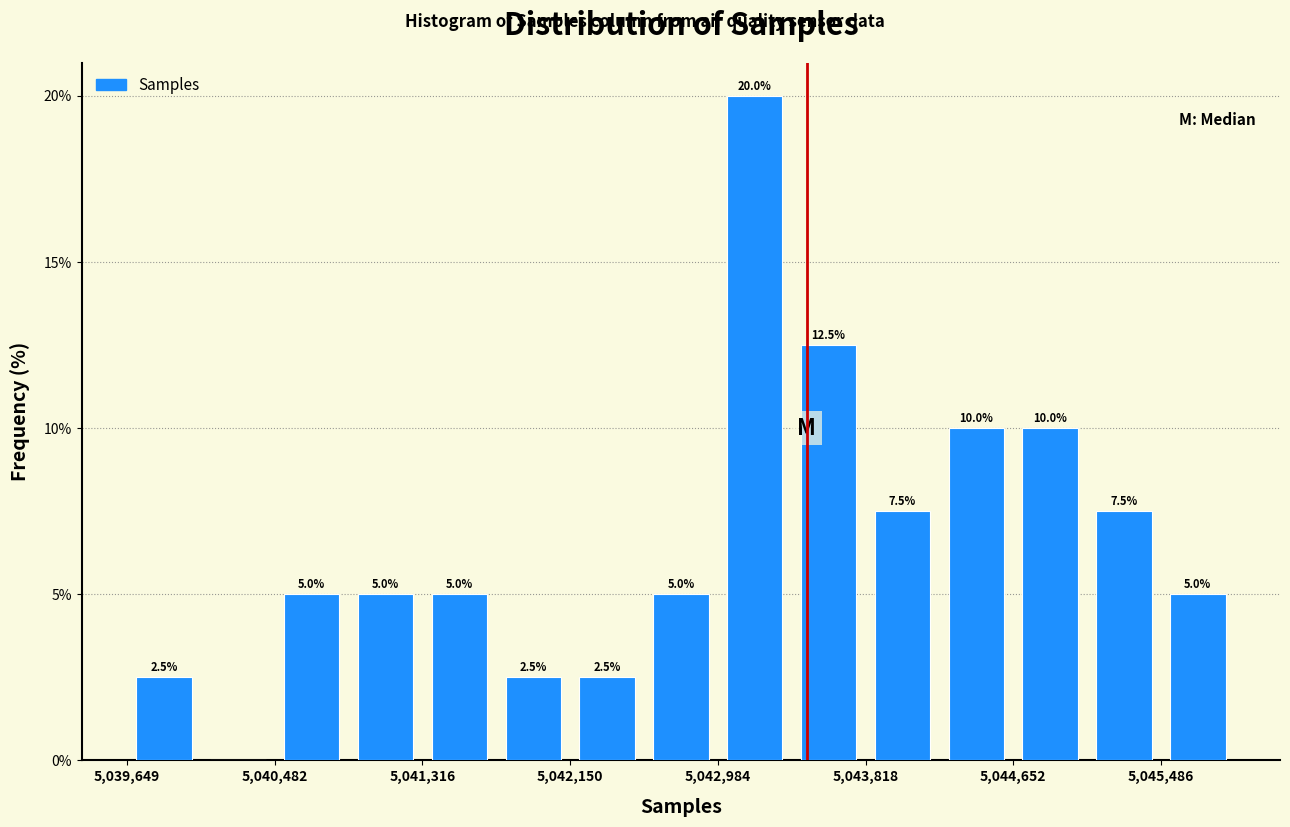

Over which range of the x-axis is the bar tallest?

5043000 to 5043400